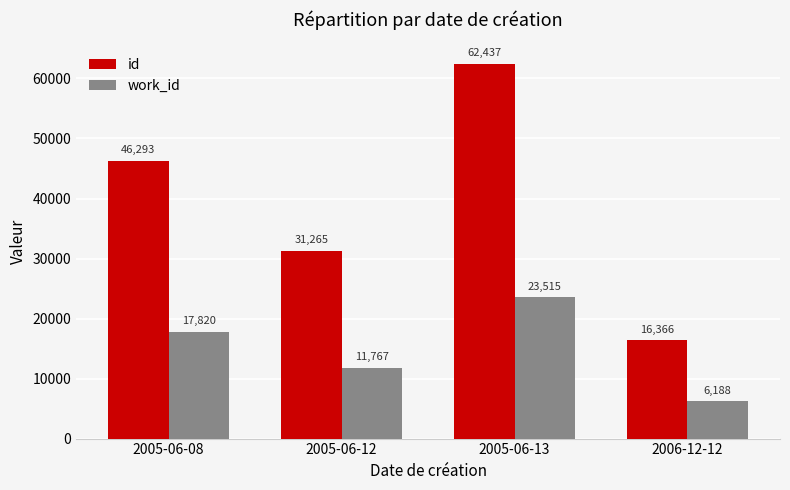

How many values in the id series are below 46293?

2